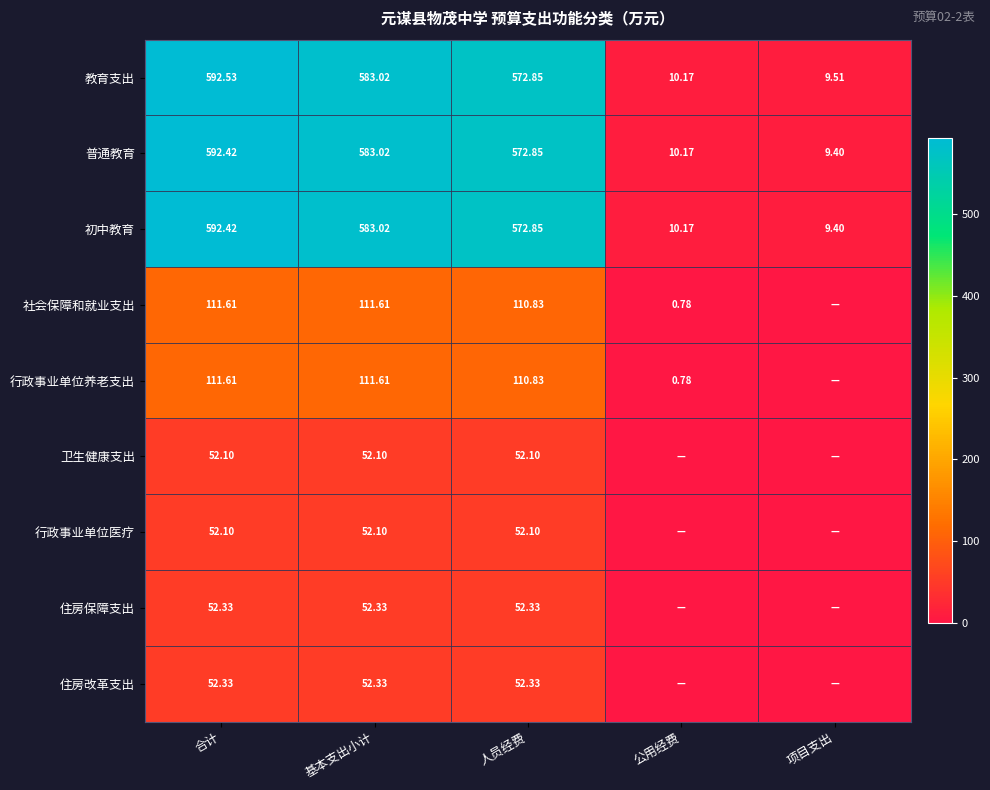

Is the value of 住房保障支出 at 基本支出小计 greater than the value of 普通教育 at 公用经费?

Yes